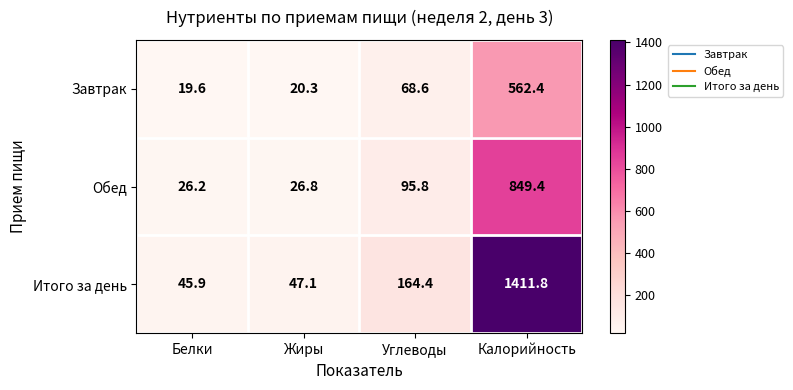

What is the smallest value displayed?

19.6